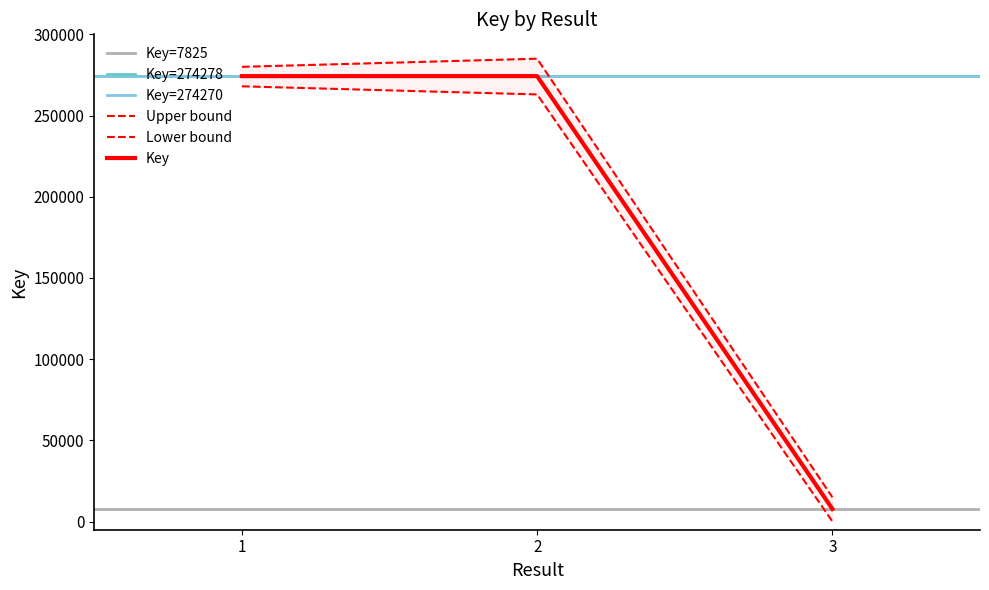

What is the value of the 1st point from the left?

274270